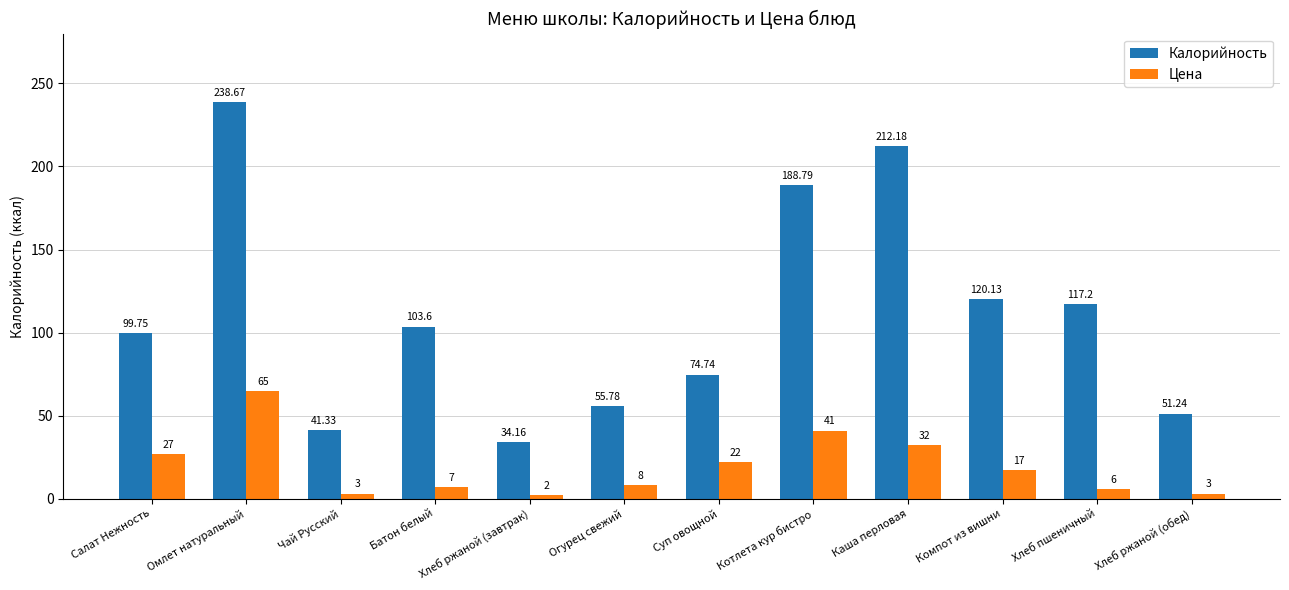

Which category has the highest value in the Цена series?

Омлет натуральный